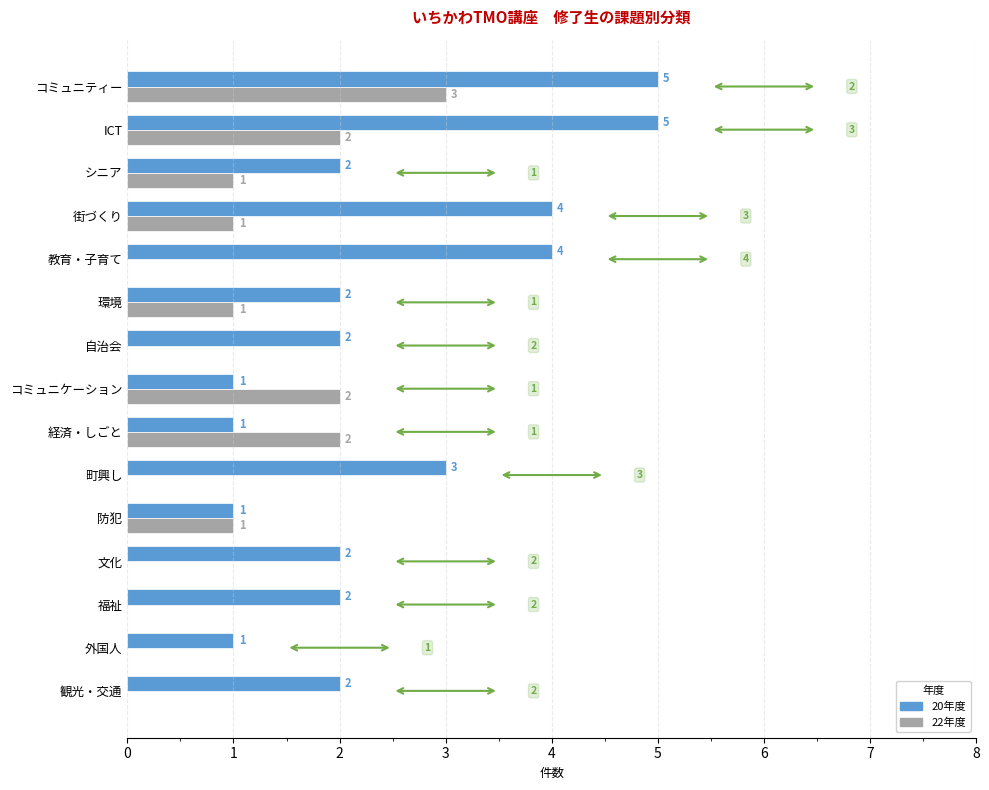

Which series has the largest total across all categories?

20年度